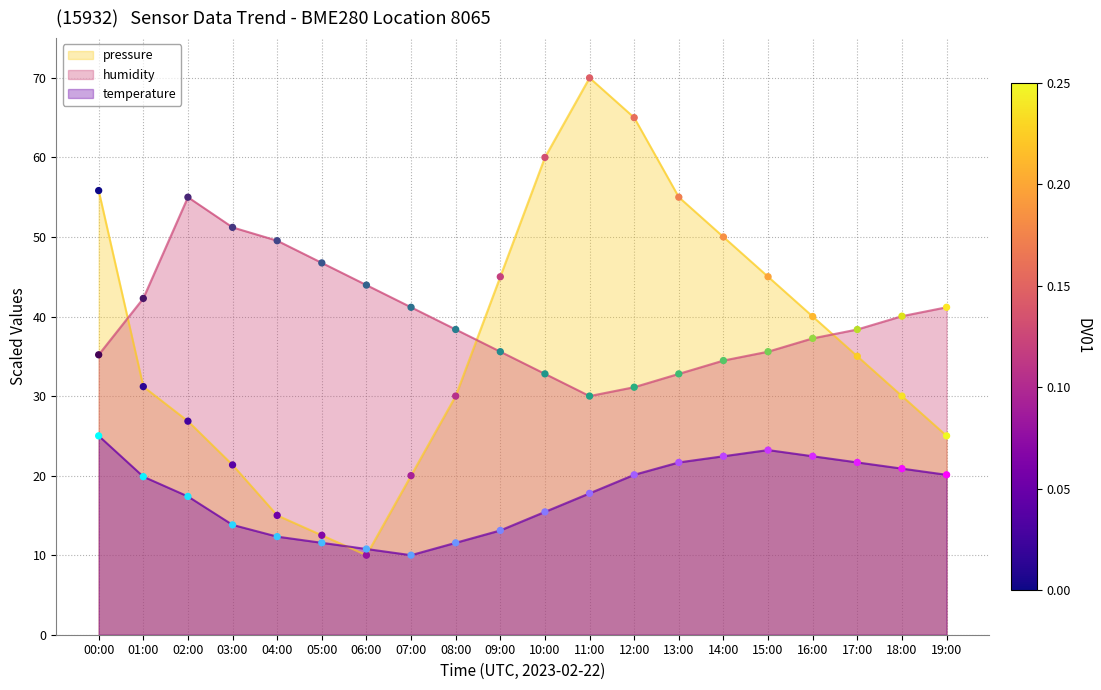

At which category is the sum across all series the highest?

11:00